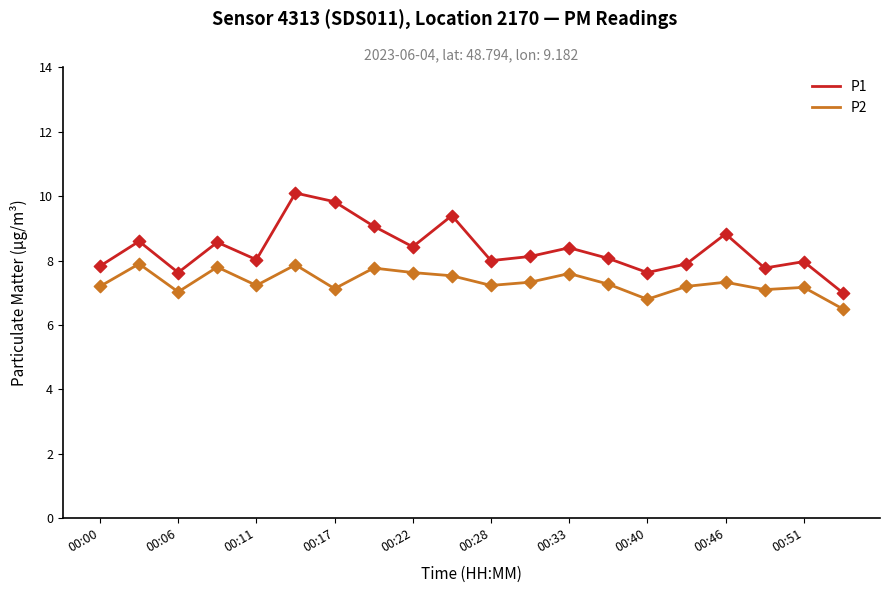

Which series has the largest total across all categories?

P1